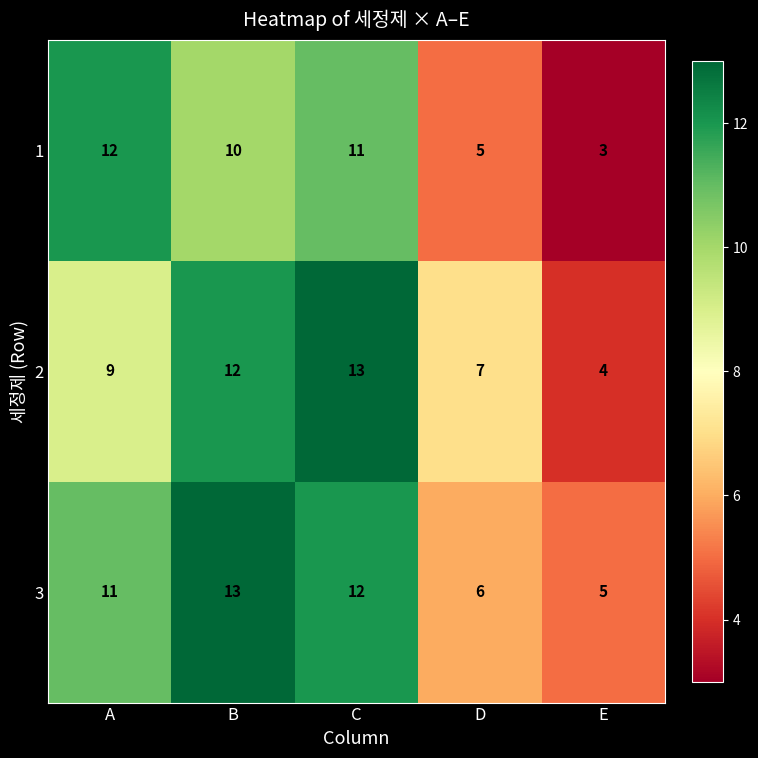

At which category does the chart reach its minimum across all series?

E